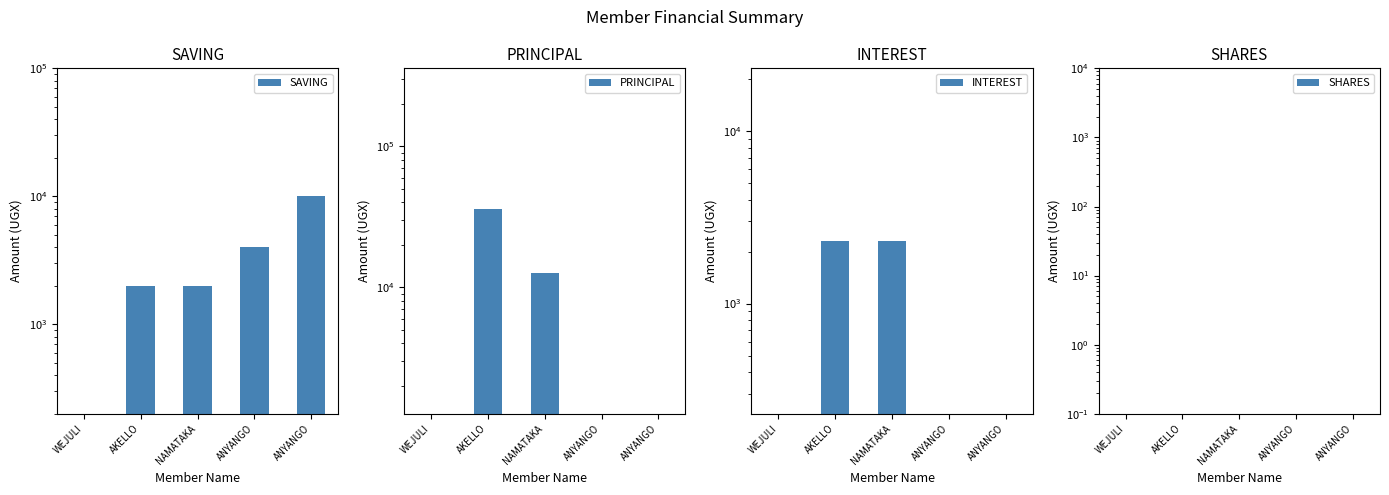

Reading left to right, list all the values displayed in this chart.

SAVING: WEJULI=0	AKELLO=2000	NAMATAKA=2000	ANYANGO=4000	ANYANGO=10000
PRINCIPAL: WEJULI=0	AKELLO=35700	NAMATAKA=12700	ANYANGO=0	ANYANGO=0
INTEREST: WEJULI=0	AKELLO=2300	NAMATAKA=2300	ANYANGO=0	ANYANGO=0
SHARES: WEJULI=0	AKELLO=0	NAMATAKA=0	ANYANGO=0	ANYANGO=0